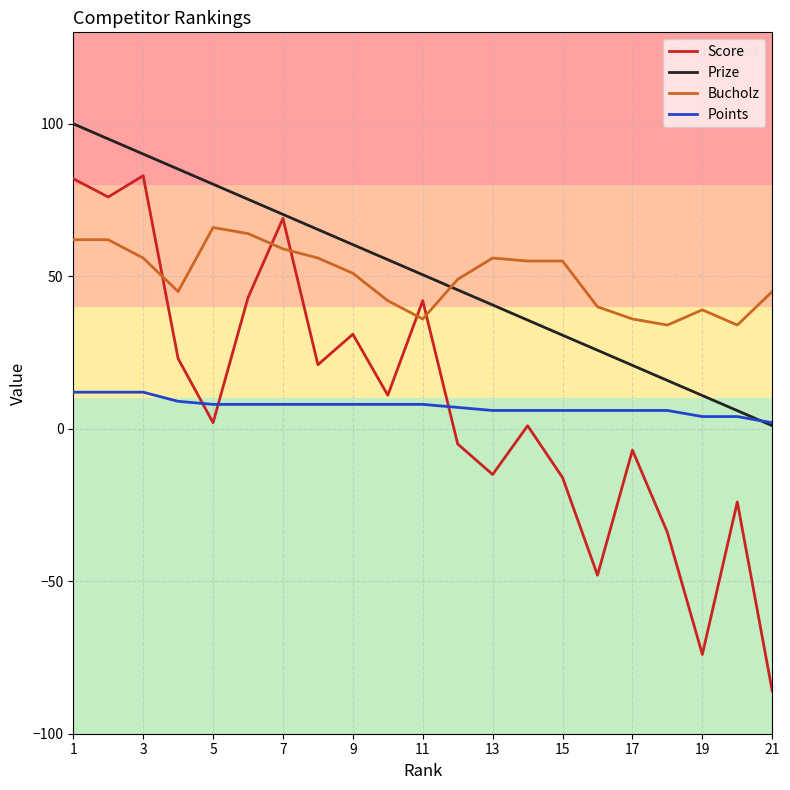

Which series has the largest range (max minus min)?

Score